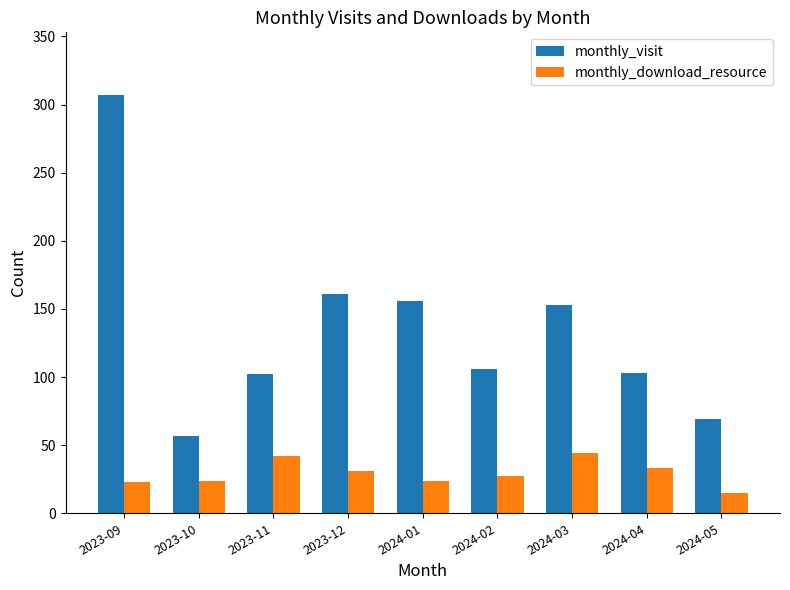

Which series has the largest range (max minus min)?

monthly_visit